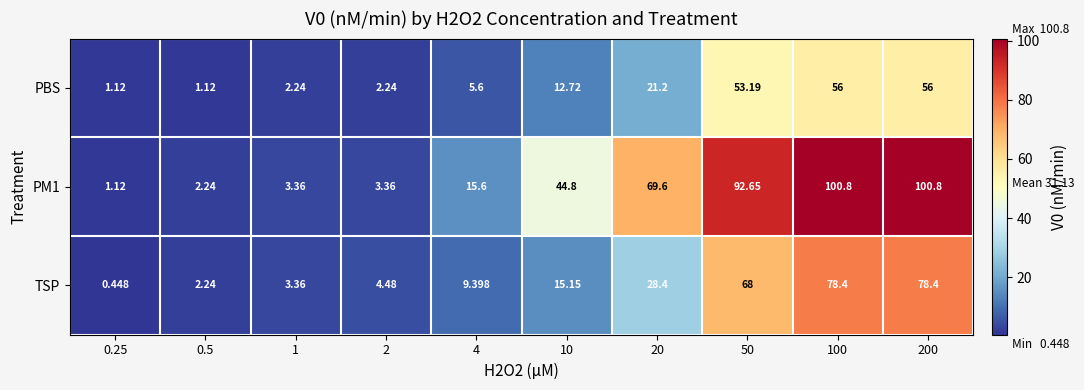

Is the value of TSP at 200 greater than the value of PBS at 0.25?

Yes